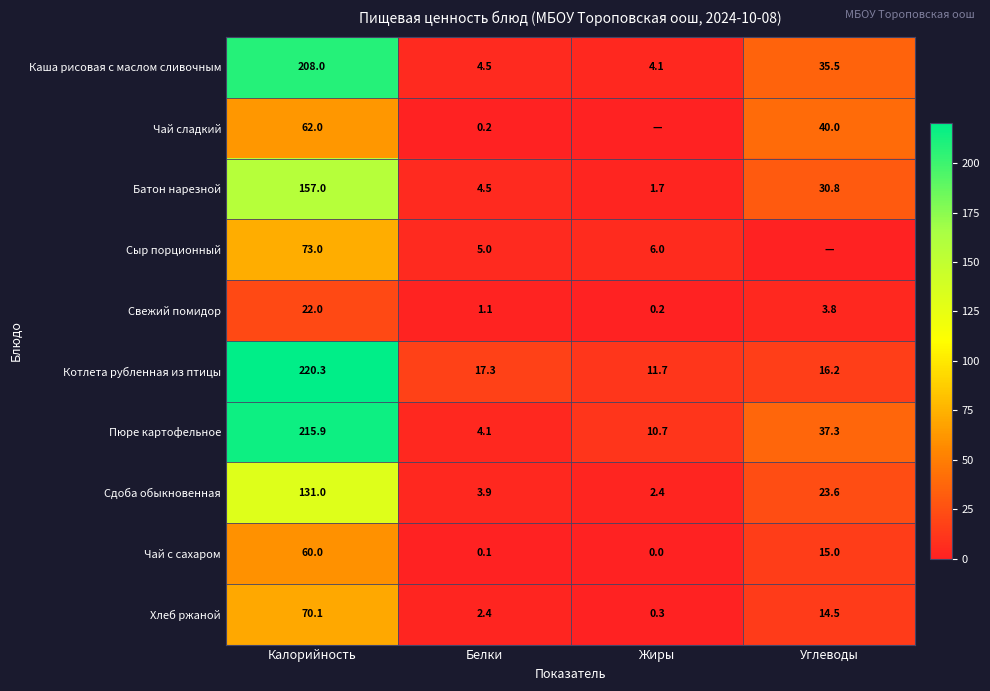

Rank the categories by Котлета рубленная из птицы value from lowest to highest.

Жиры, Углеводы, Белки, Калорийность